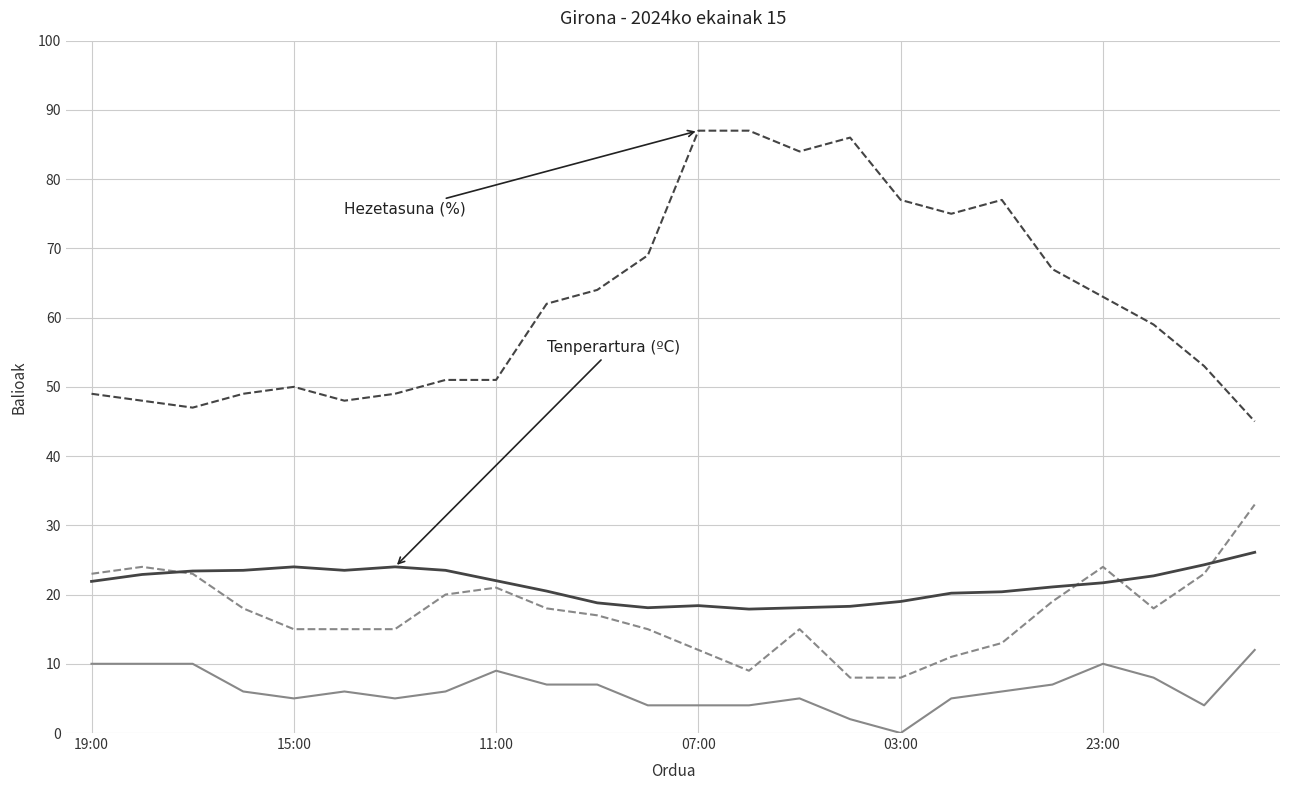

What is the maximum value shown in the chart?

87.0